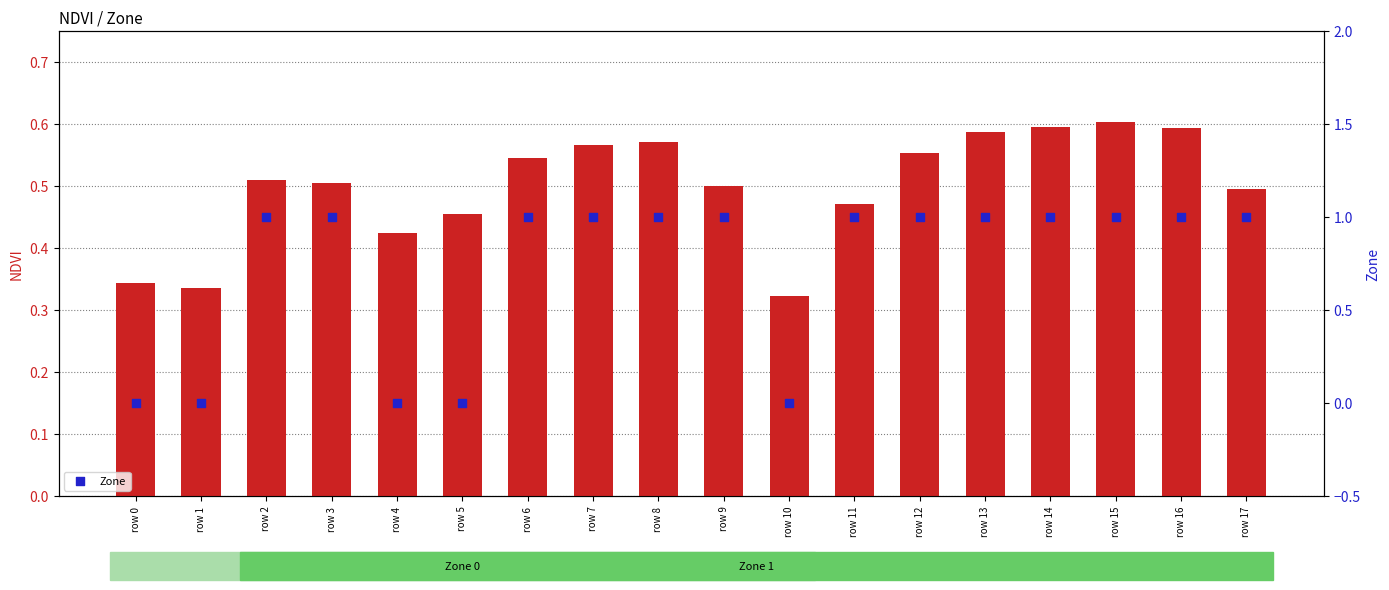

What is the total value across all series at row 11?

1.5